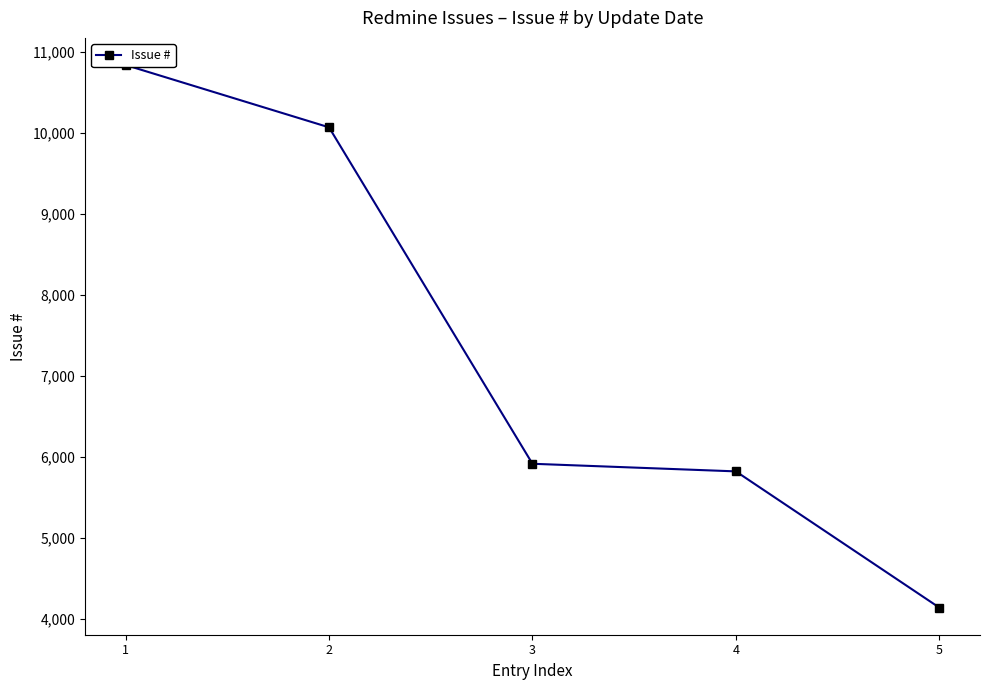

How many data points are above 5914?

2